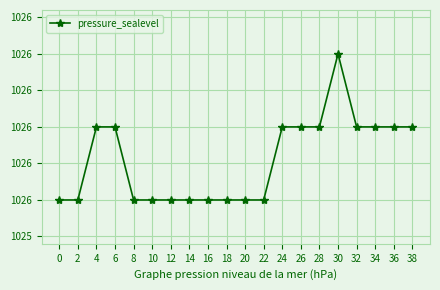

Does the chart have visible grid lines?

Yes